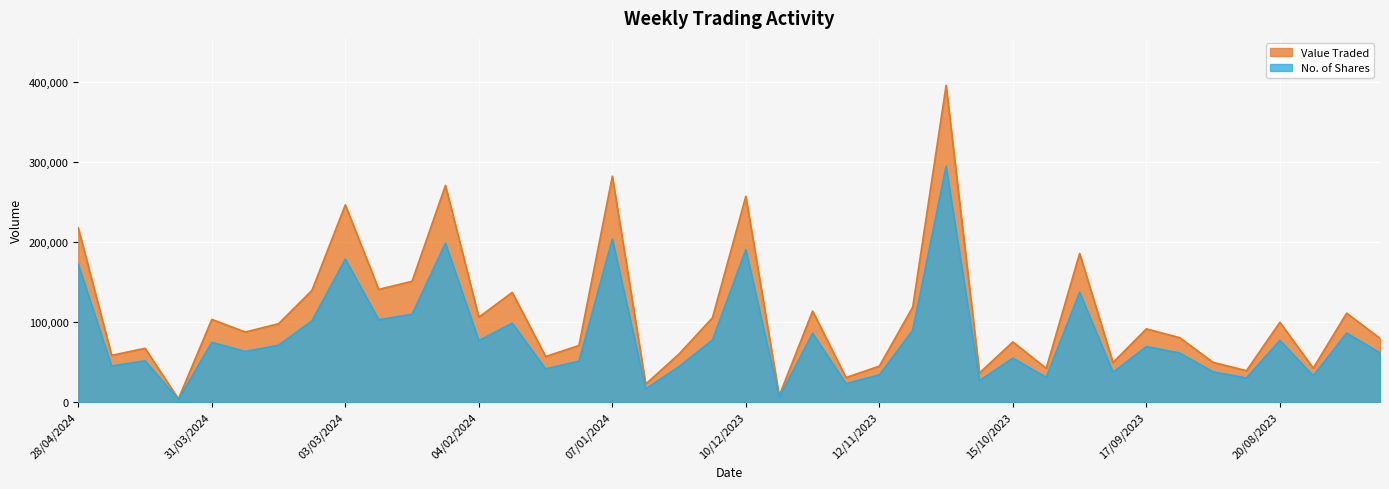

Read the No. of Shares value at 25/02/2024.

102927